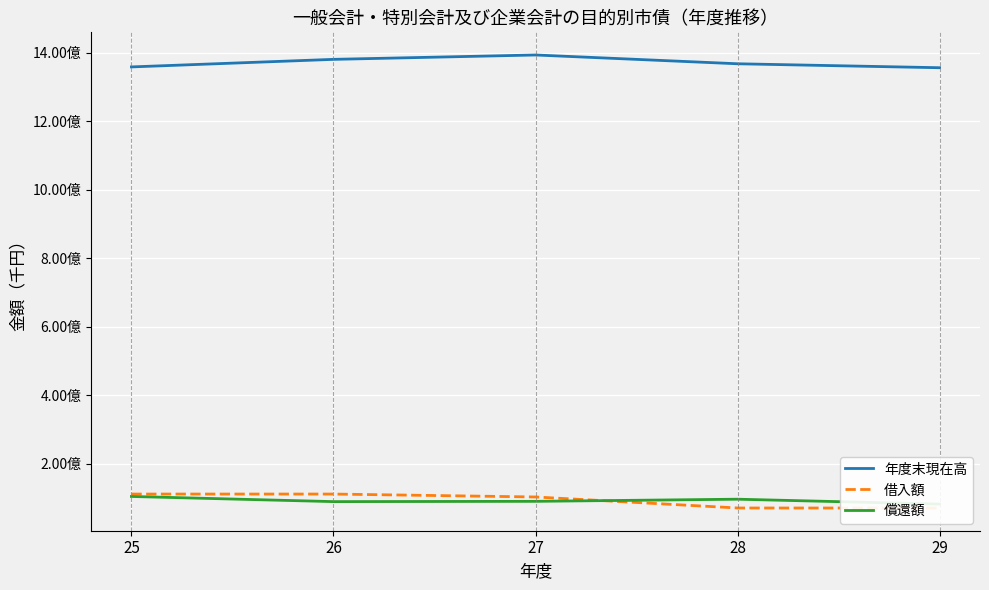

What is the minimum value for 償還額?

82346989